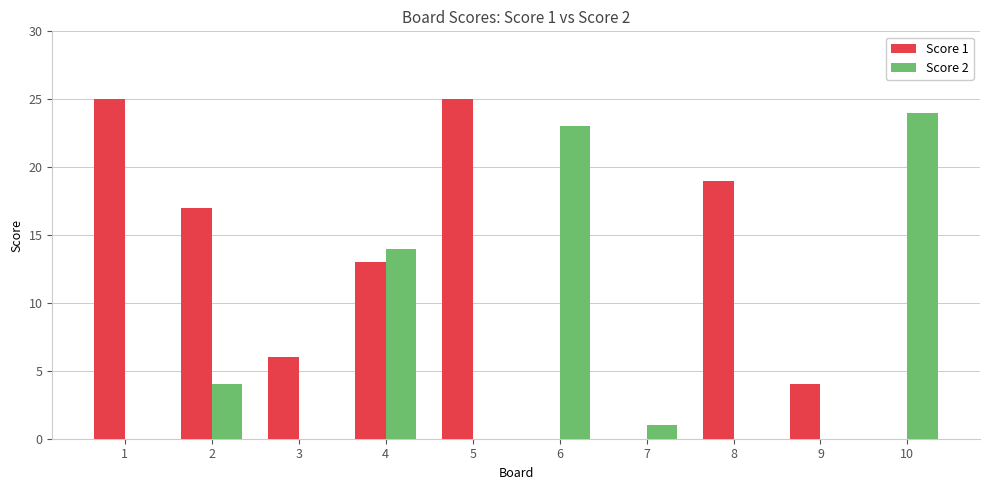

Between 1 and 8, which series saw the biggest shift?

Score 1